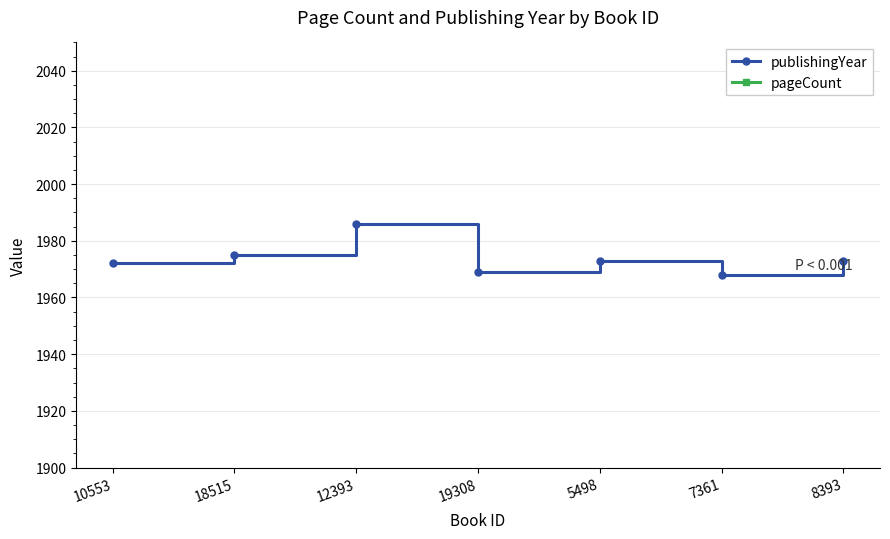

What position from the left is 10553?

1